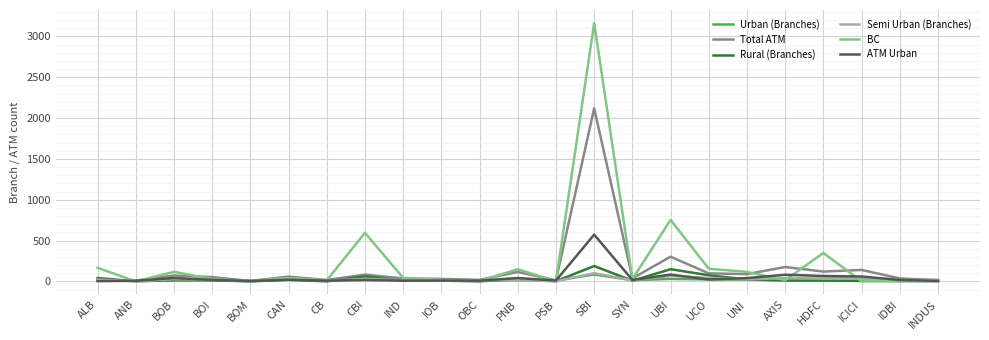

At which label does ATM Urban reach its peak?

SBI